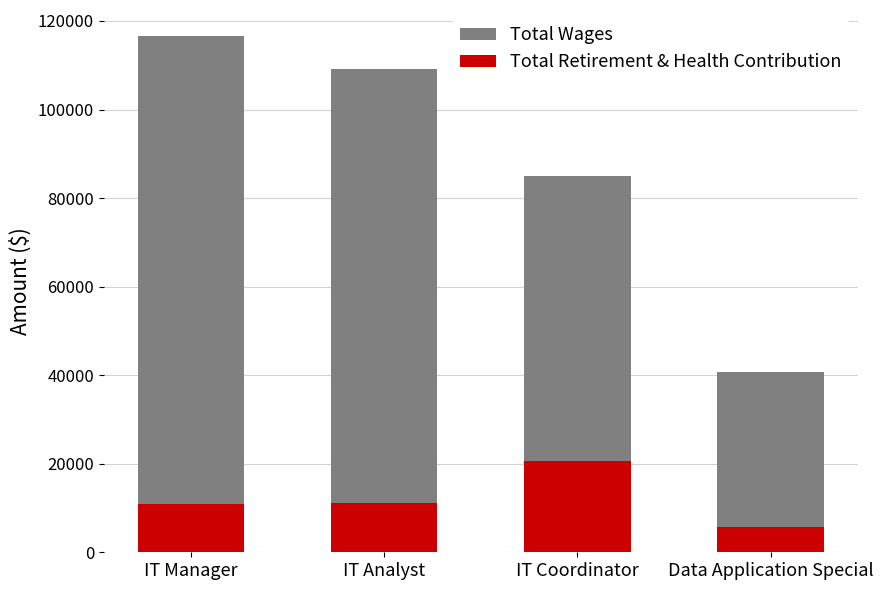

What is the maximum value shown in the chart?

116645